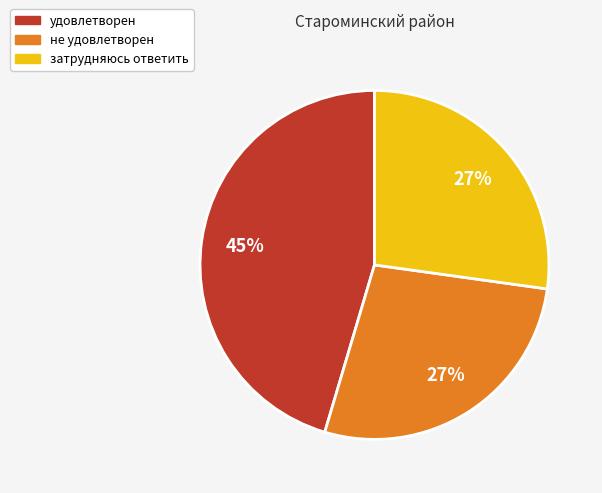

Which has a higher value, затрудняюсь ответить or удовлетворен?

удовлетворен